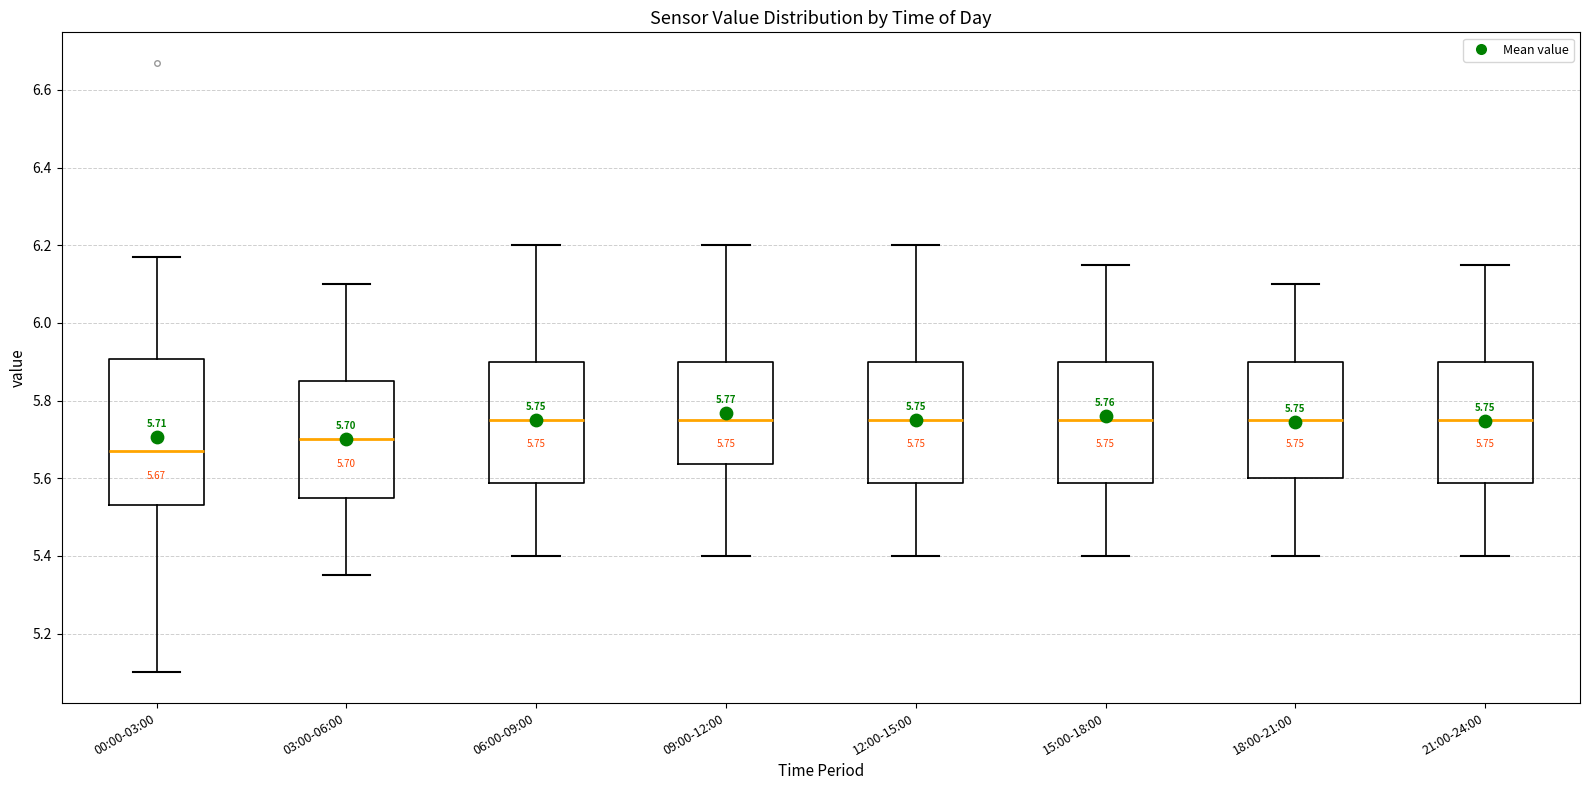

Comparing the boxes themselves (not the whiskers), which one is the tallest?

00:00-03:00